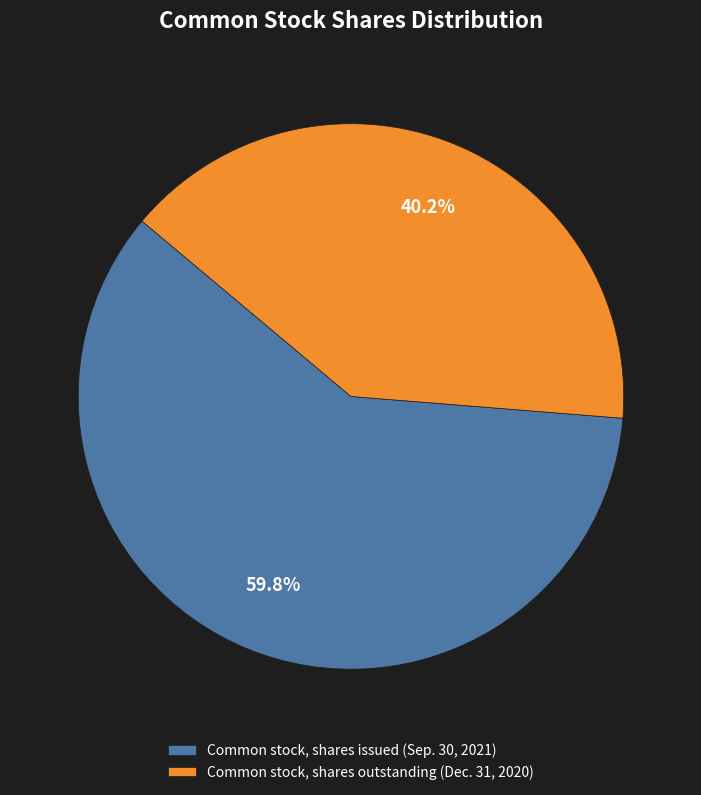

Does Common stock, shares issued (Sep. 30, 2021) represent more than half of the total?

Yes